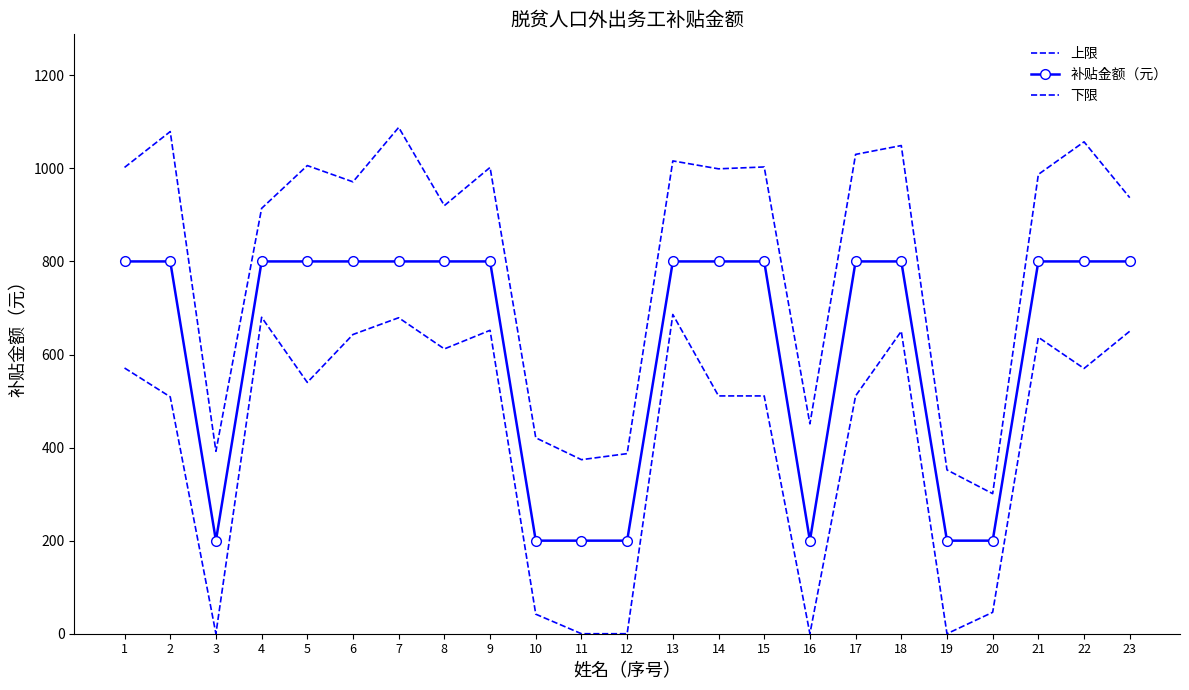

What is the sum of all 下限 values?

9700